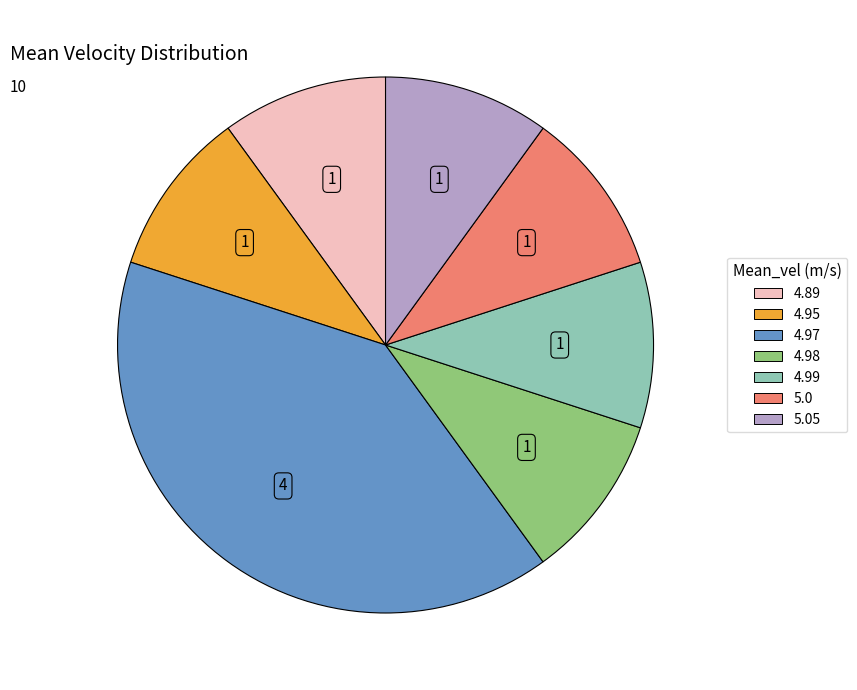

How many segments does this pie chart have?

7